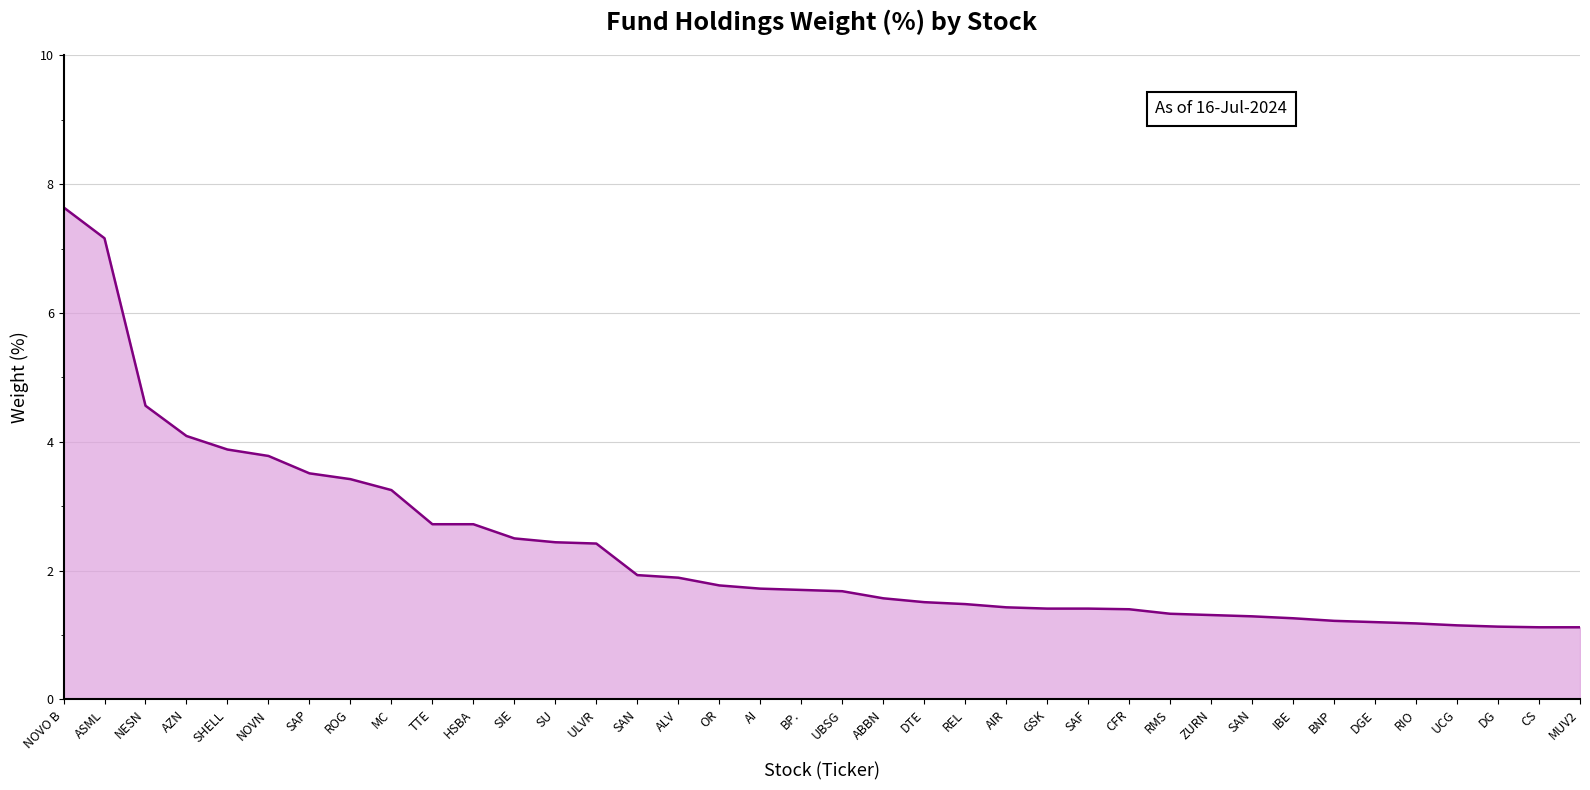

What is the sum of the values at SAN and UBSG?

3.6